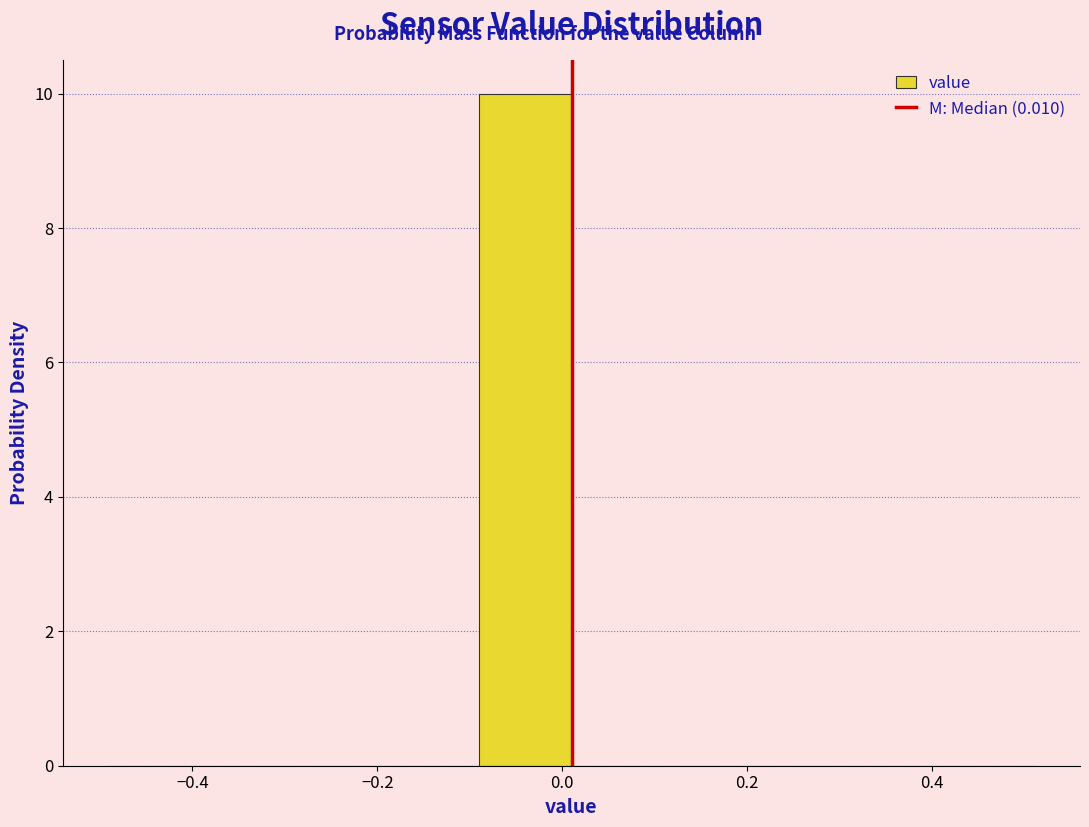

Reading left to right, list every bar in this chart as the range it spans on the x-axis followed by its height. Neither the bar edges nor the heights are printed on the chart, so give them approximately, as read against the axes.

-0.49 to -0.39: 0
-0.39 to -0.29: 0
-0.29 to -0.19: 0
-0.19 to -0.09: 0
-0.09 to 0.01: 10
0.01 to 0.11: 0
0.11 to 0.21: 0
0.21 to 0.31: 0
0.31 to 0.41: 0
0.41 to 0.51: 0